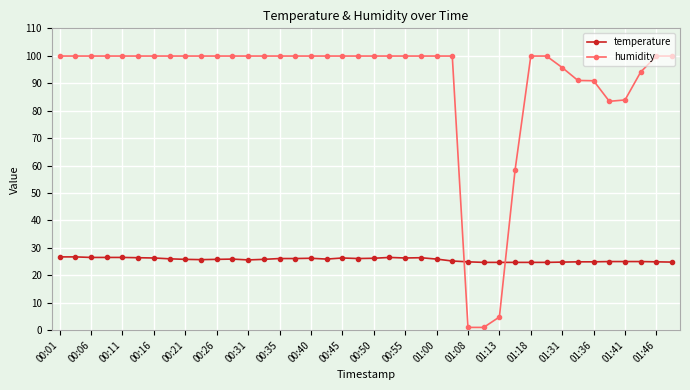

Which series has the largest total across all categories?

humidity